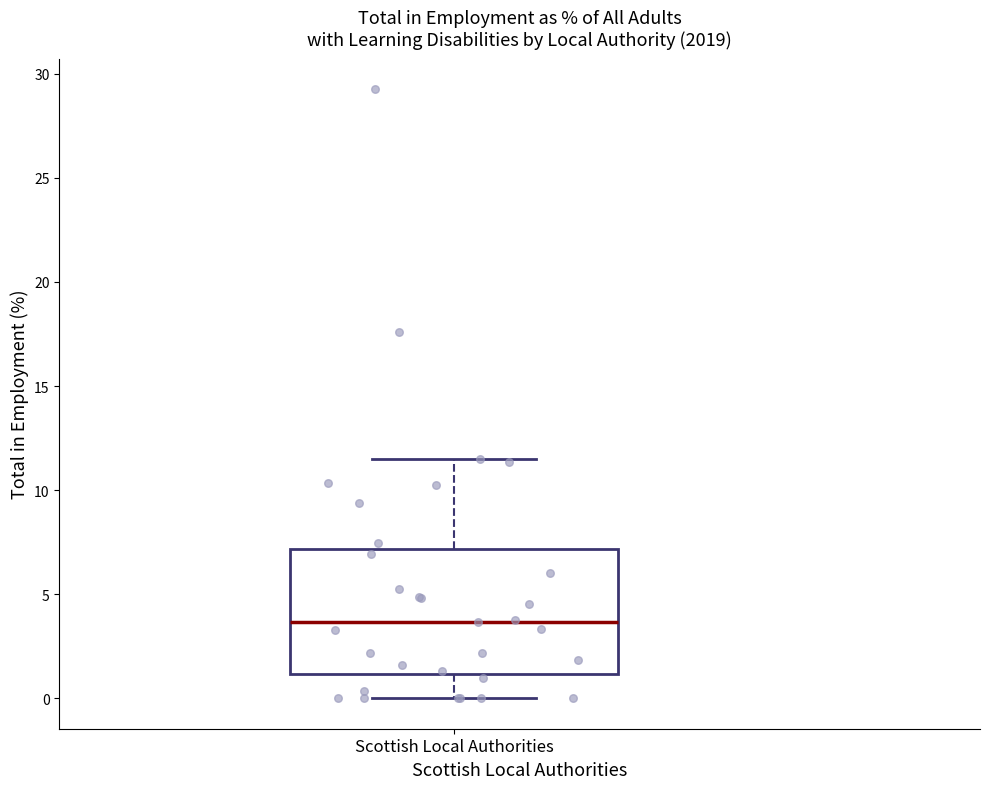

Where is the upper edge of the box for Scottish Local Authorities on the y-axis? The values are not printed on the chart, so give them approximately, as read against the axis.

7.0